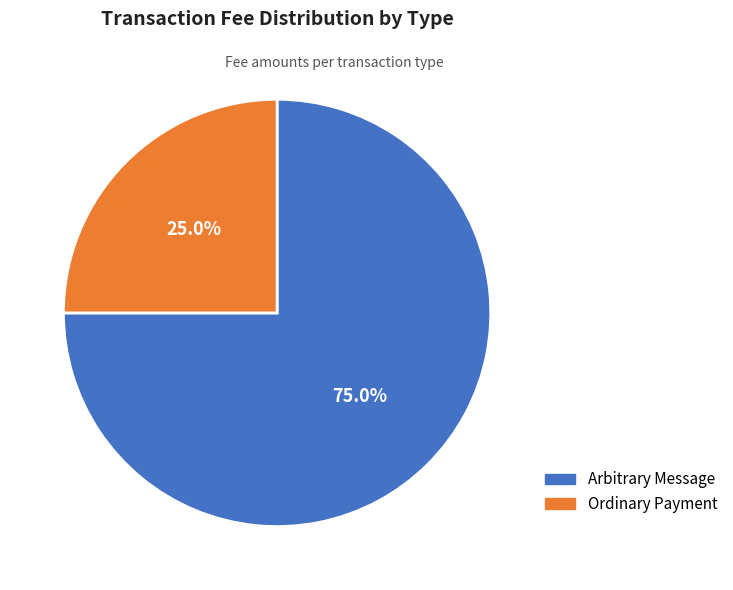

To the nearest percent, what portion does Ordinary Payment represent?

25%